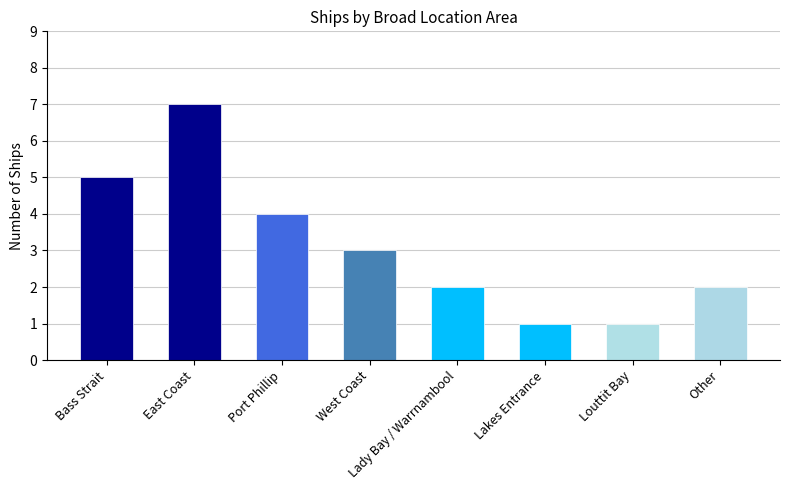

What is the label of the 4th bar from the left?

West Coast